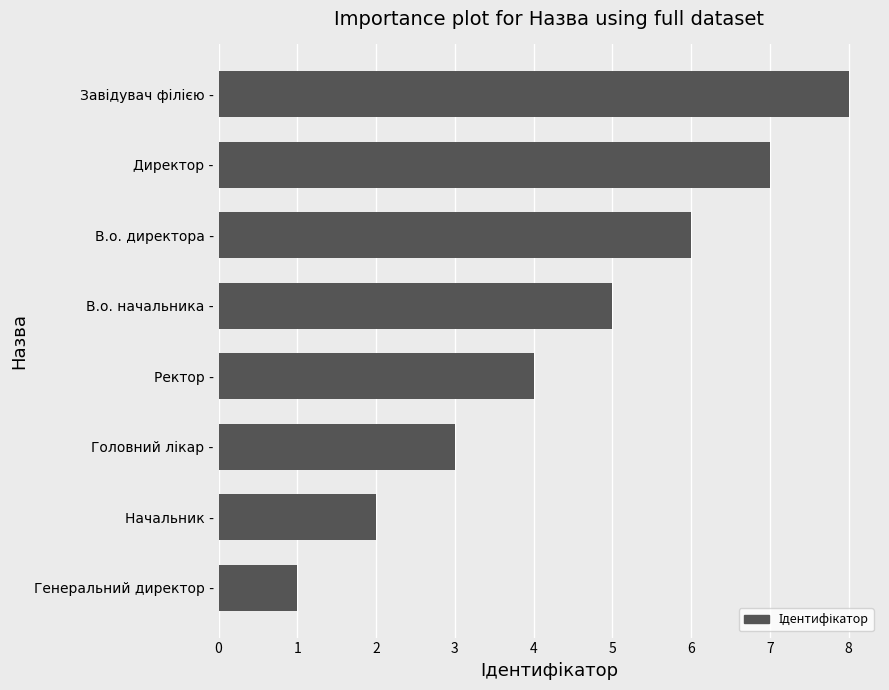

Are the bars grouped side by side (vs. stacked)?

No